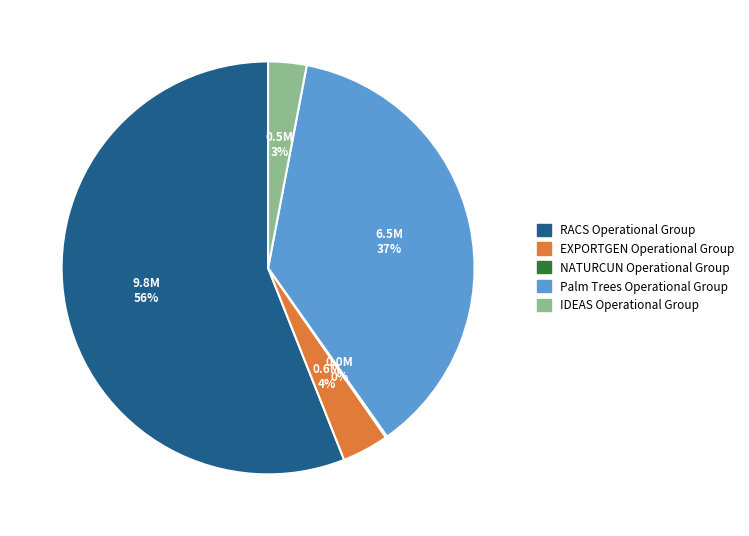

Between Palm Trees Operational Group and IDEAS Operational Group, which is larger?

Palm Trees Operational Group